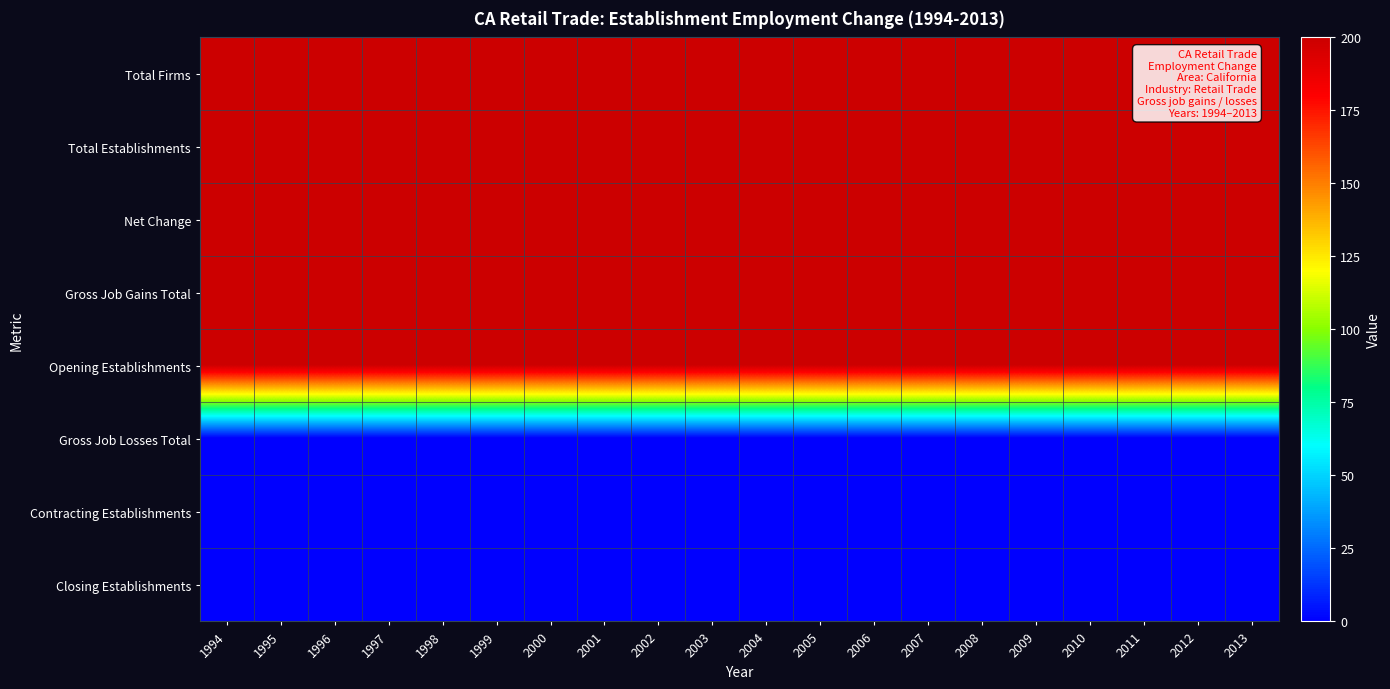

How many data points does each series have?

20